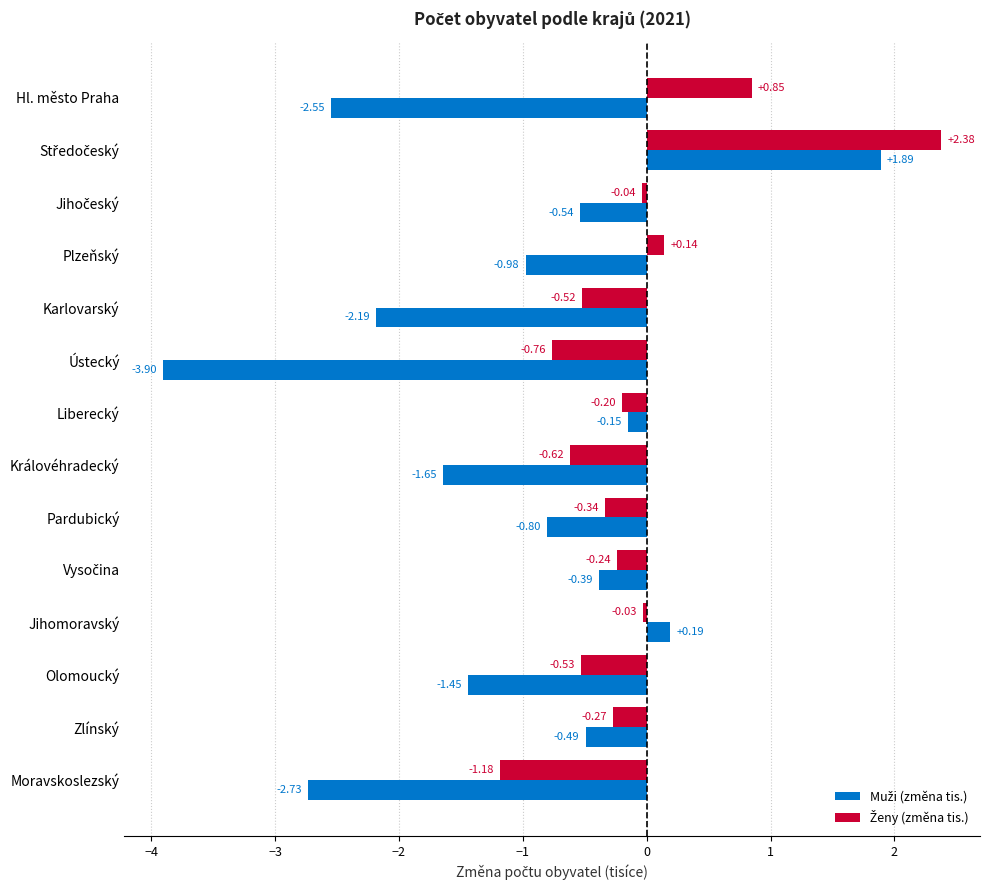

Which category has the lowest value across all series?

Ústecký